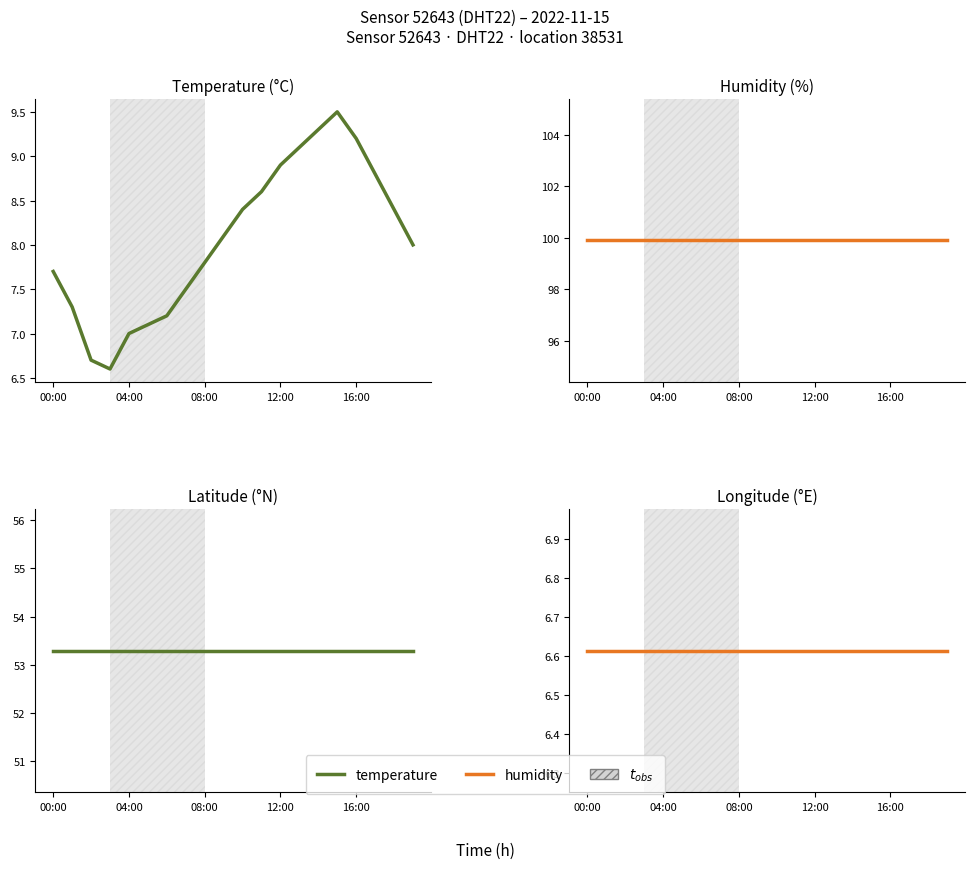

How many data points does each series have?

20